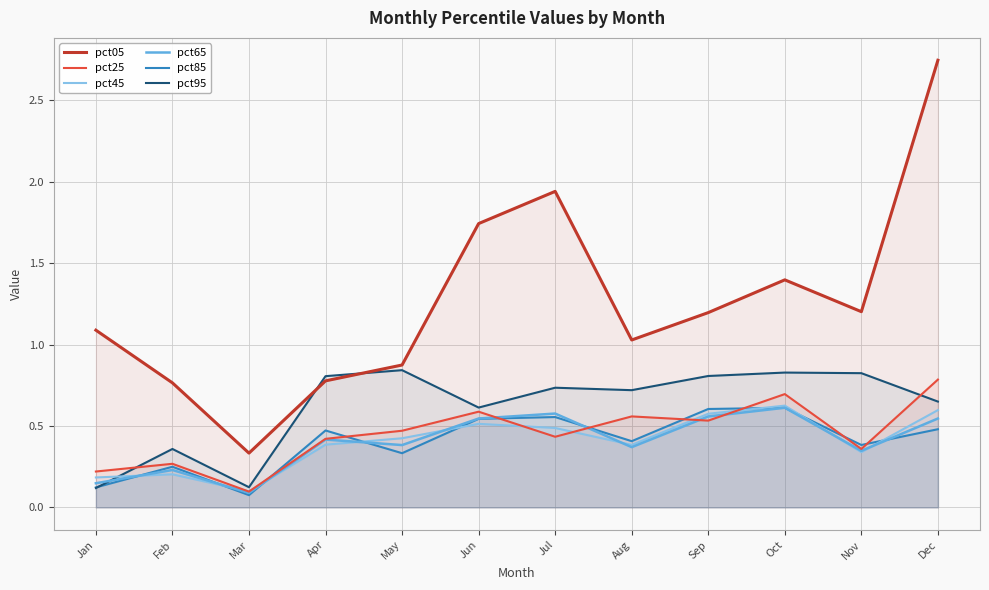

How many pct25 values are between 0 and 1?

12